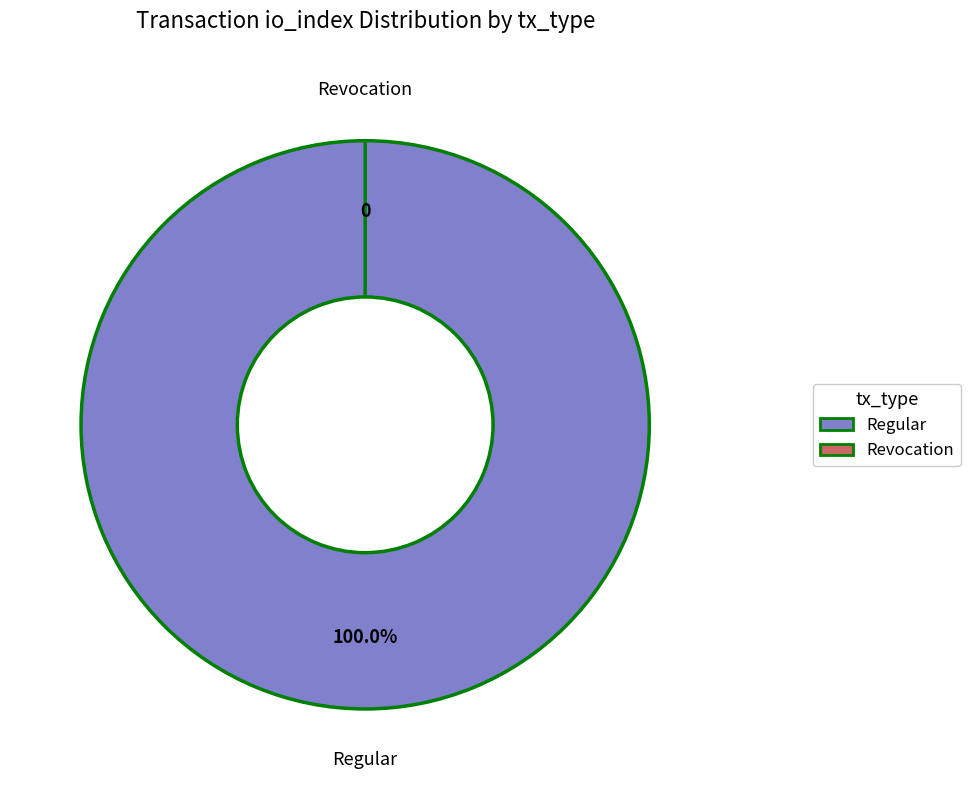

Rank the categories by value from highest to lowest.

Regular (io_index=2), Revocation (io_index=0)